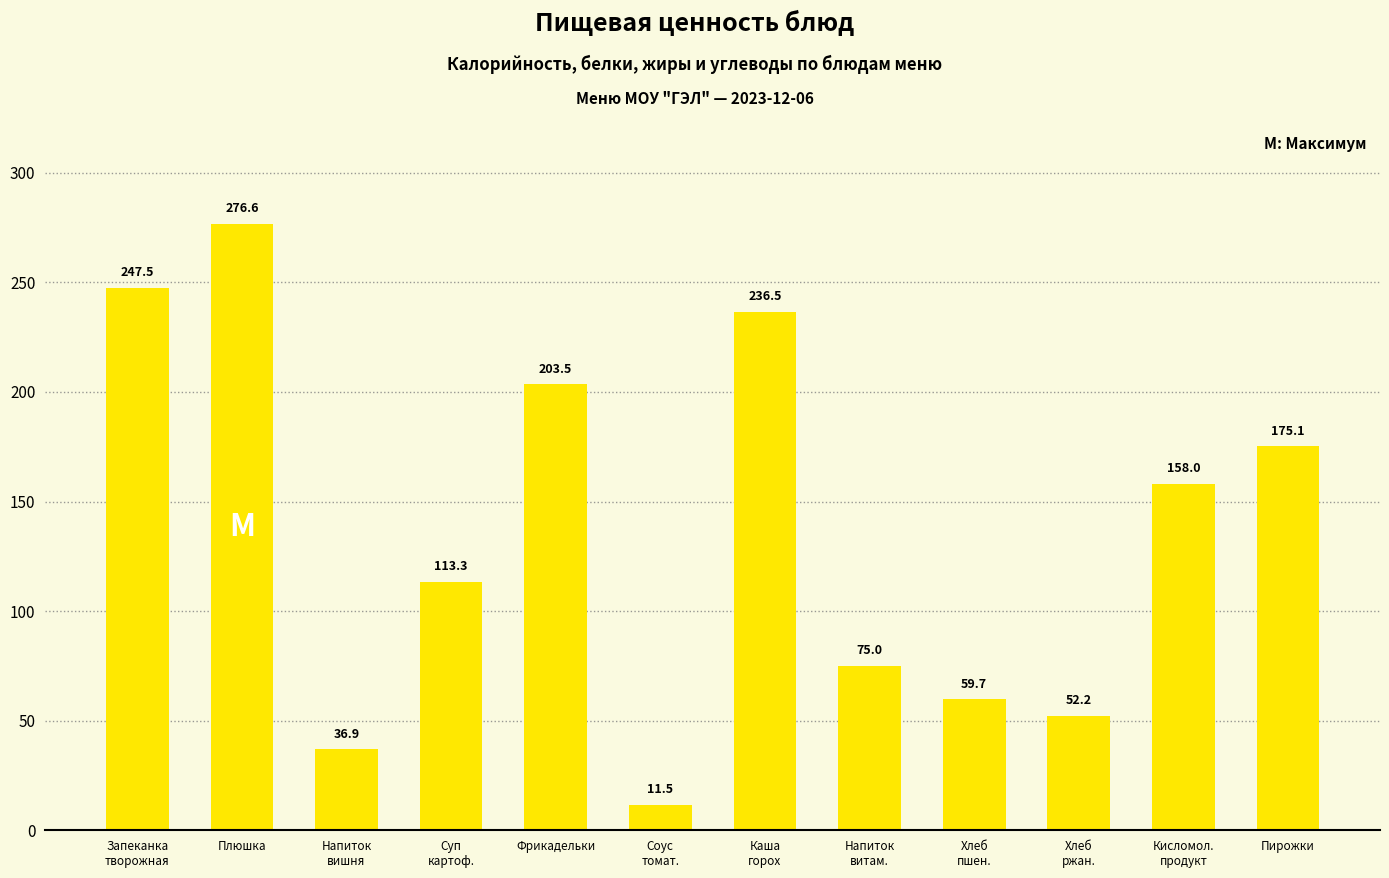

What is the change in value from Напиток
вишня to Суп
картоф.?

+76.3